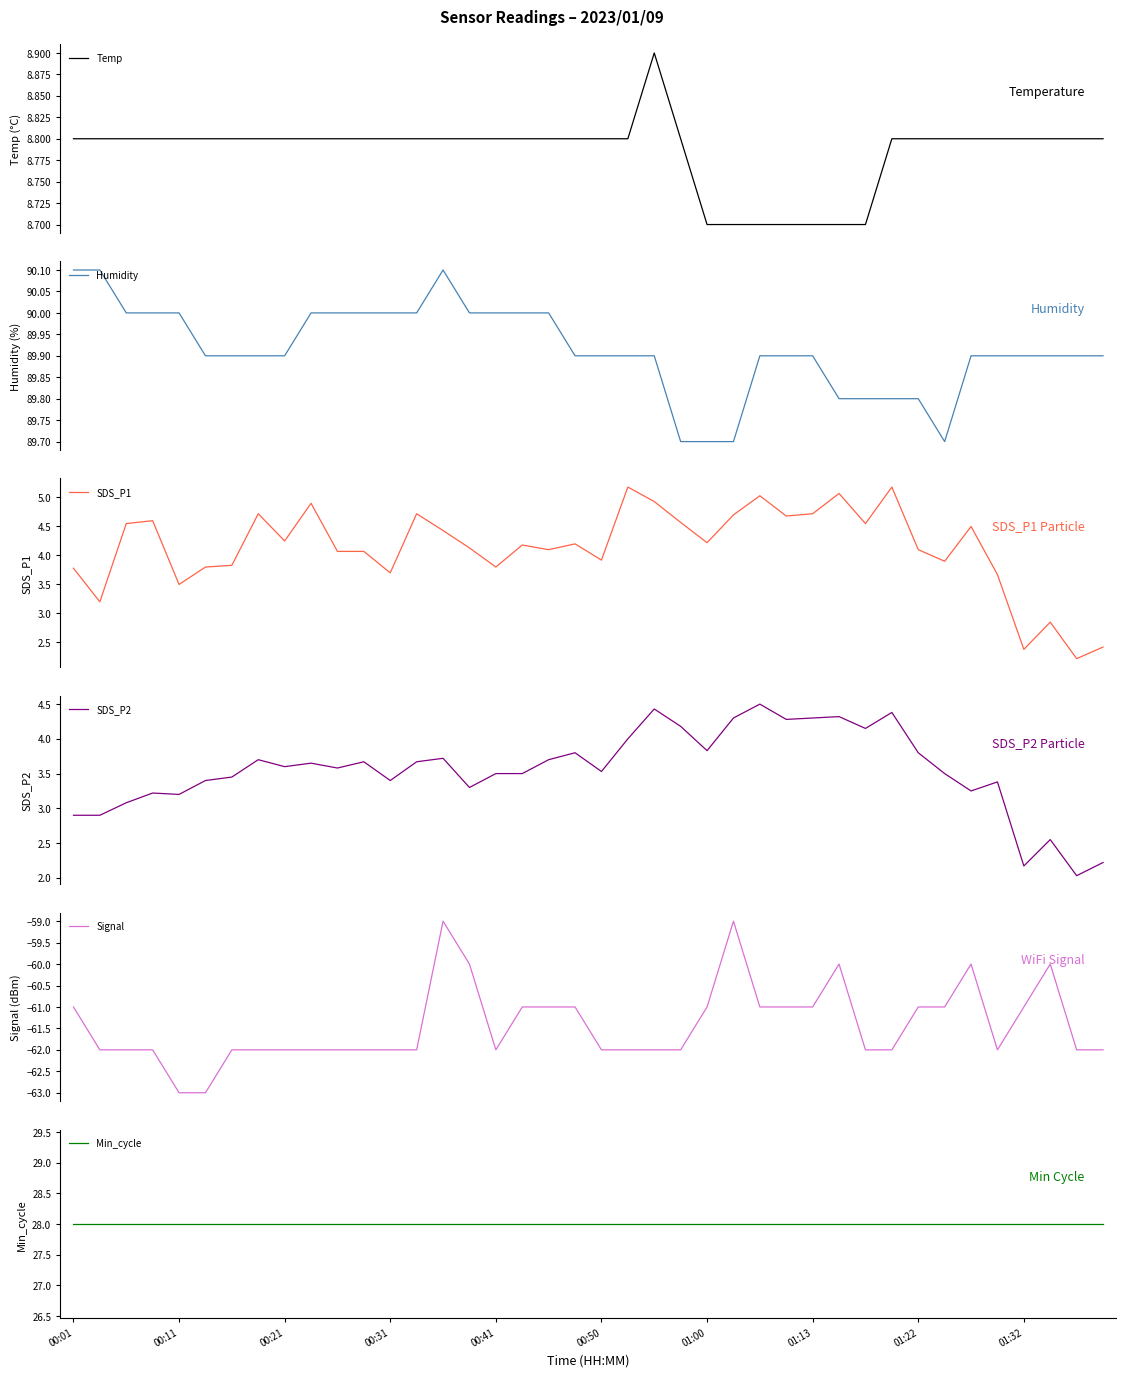

At how many categories does at least one series exceed 68?

40